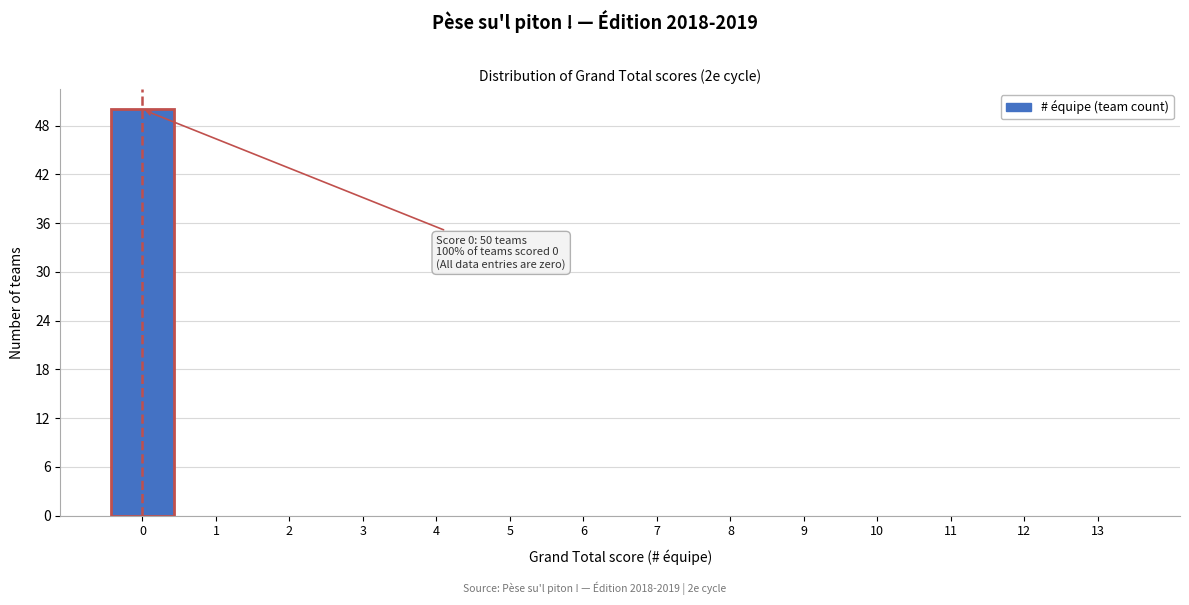

Reading right to left, extract all data points from this chart.

13=0	12=0	11=0	10=0	9=0	8=0	7=0	6=0	5=0	4=0	3=0	2=0	1=0	0=50